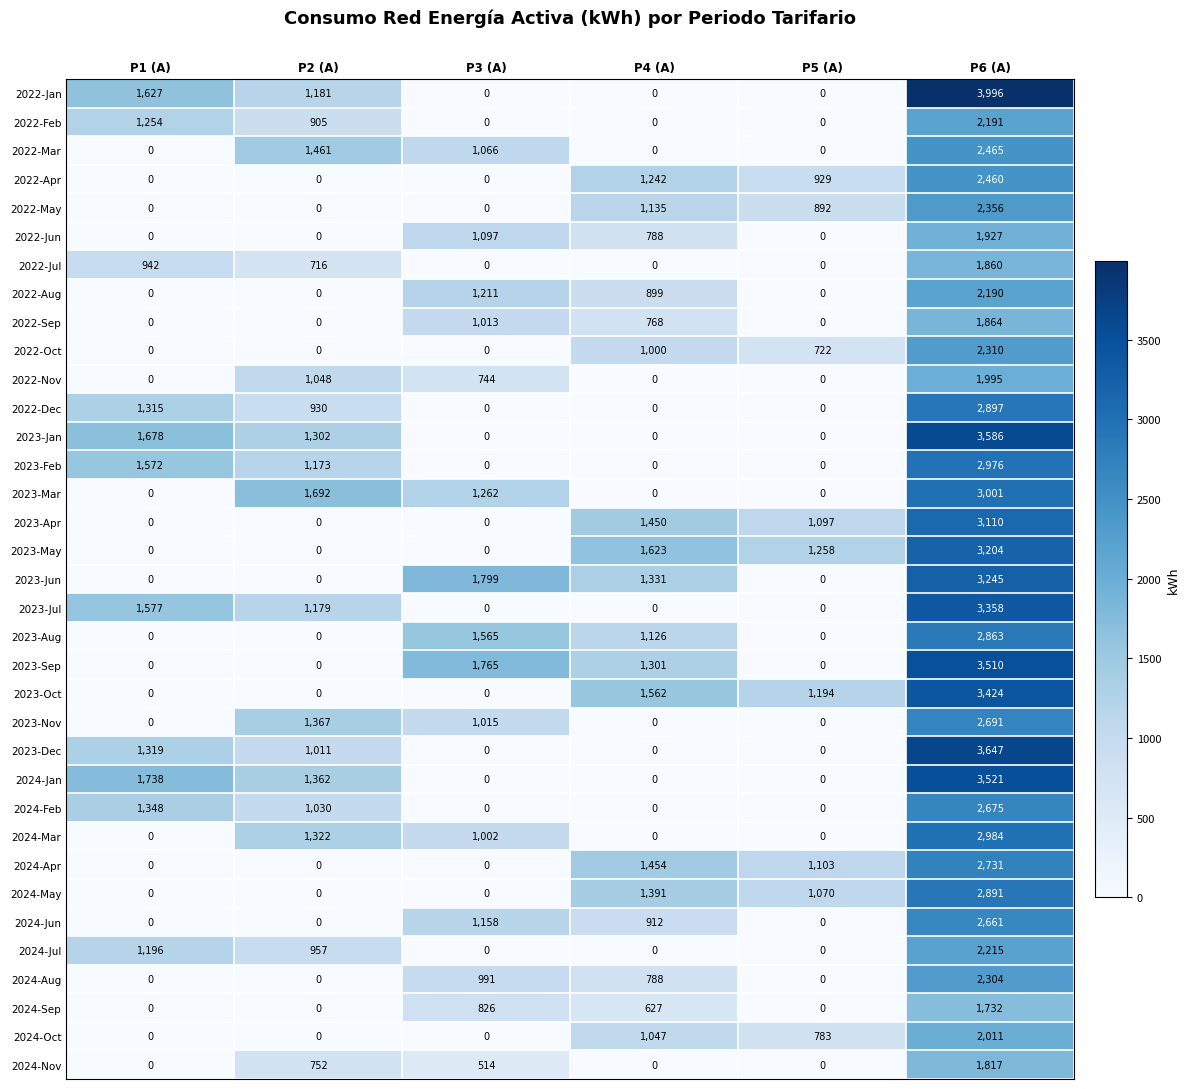

Count the 2024-Oct values in the range 0 to 1047.

5